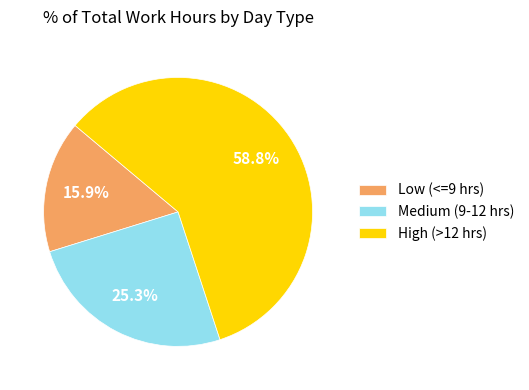

How much of the chart is everything except High (>12 hrs)?

41.2%